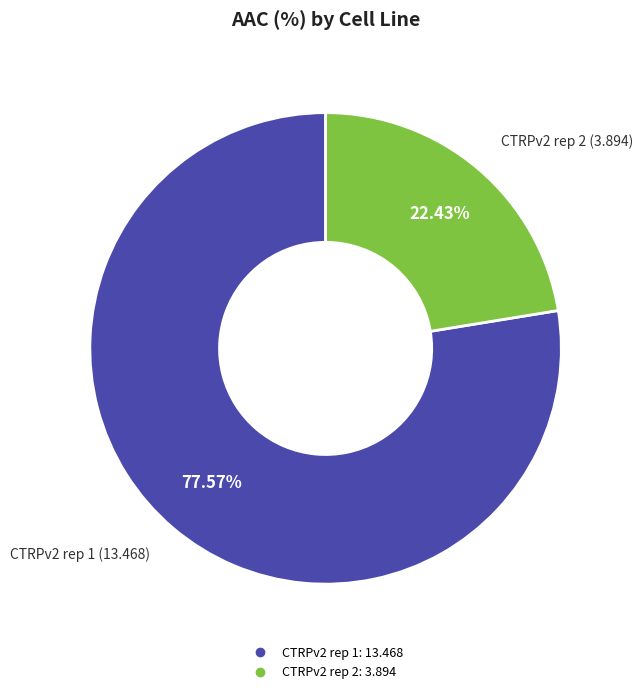

True or false: CTRPv2 rep 2 accounts for 14% of the total.

False